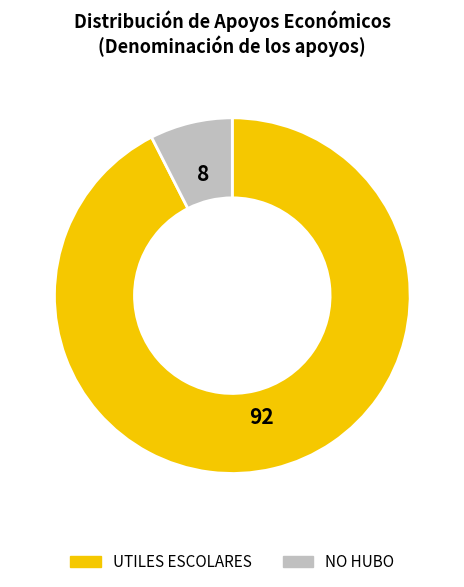

Do UTILES ESCOLARES and NO HUBO together represent more than half of the pie?

Yes